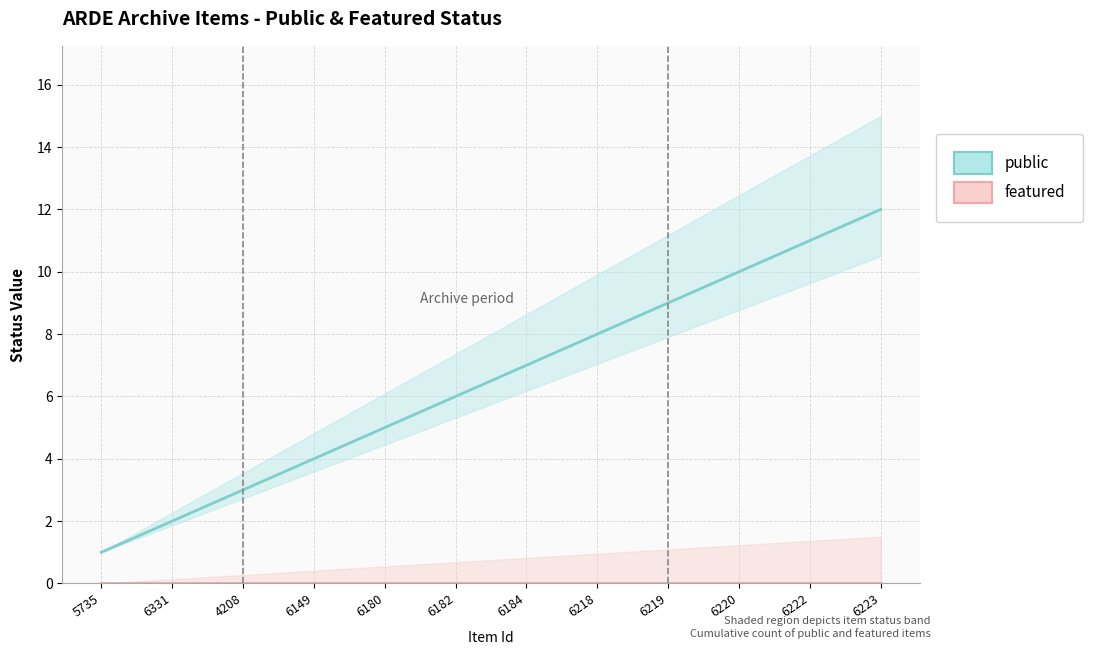

What value does the public (cumulative) series have at 4208?

3